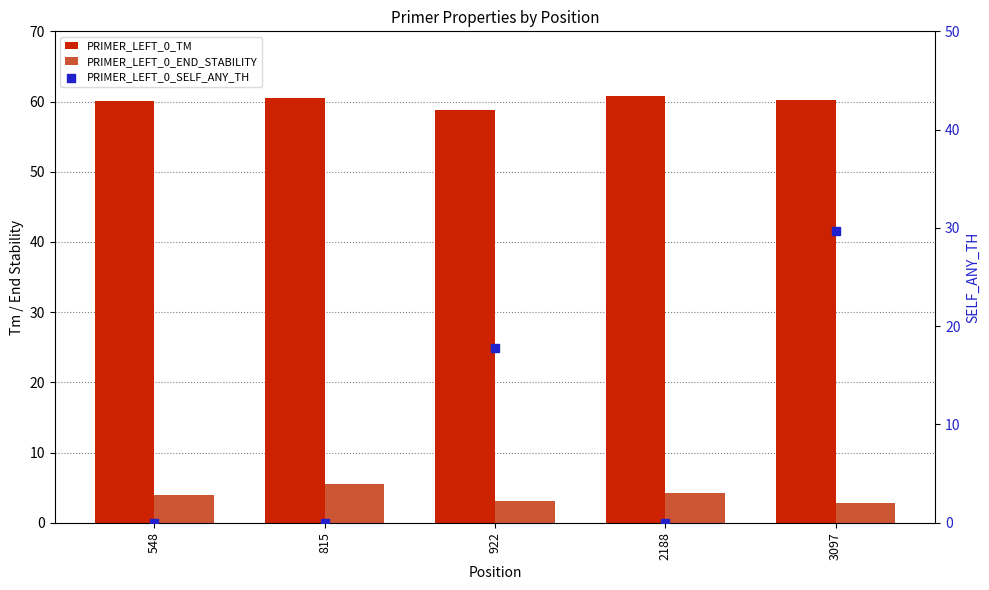

Which series contains the lowest Y value?

PRIMER_LEFT_0_SELF_ANY_TH